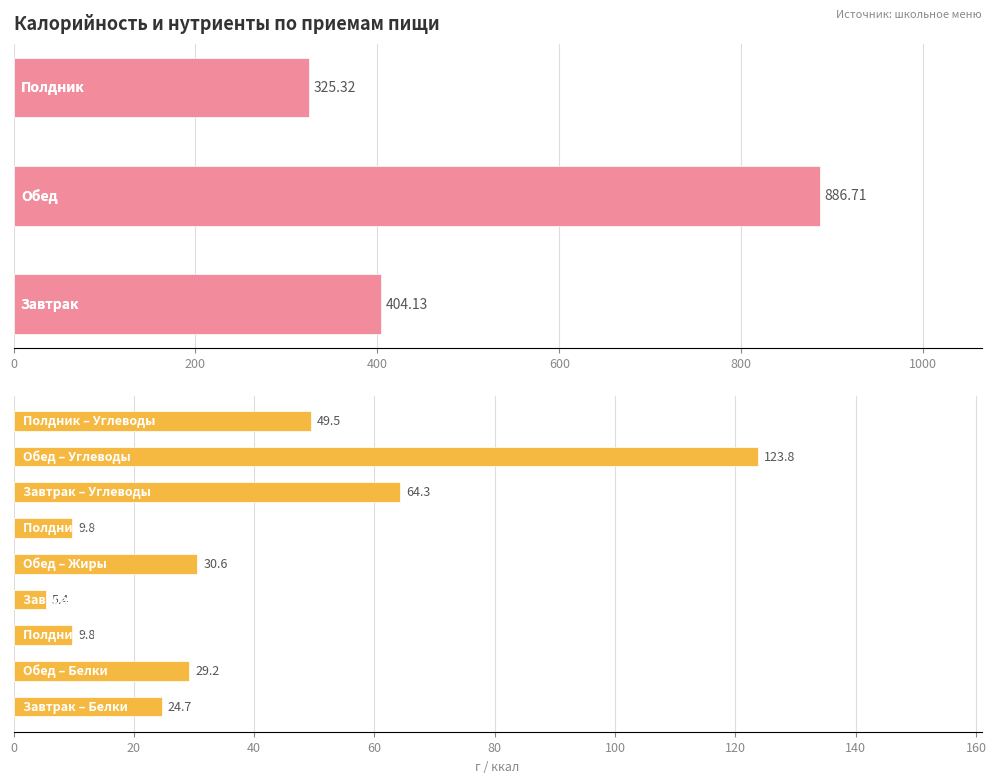

At which label is Углеводы closest to 86?

Завтрак